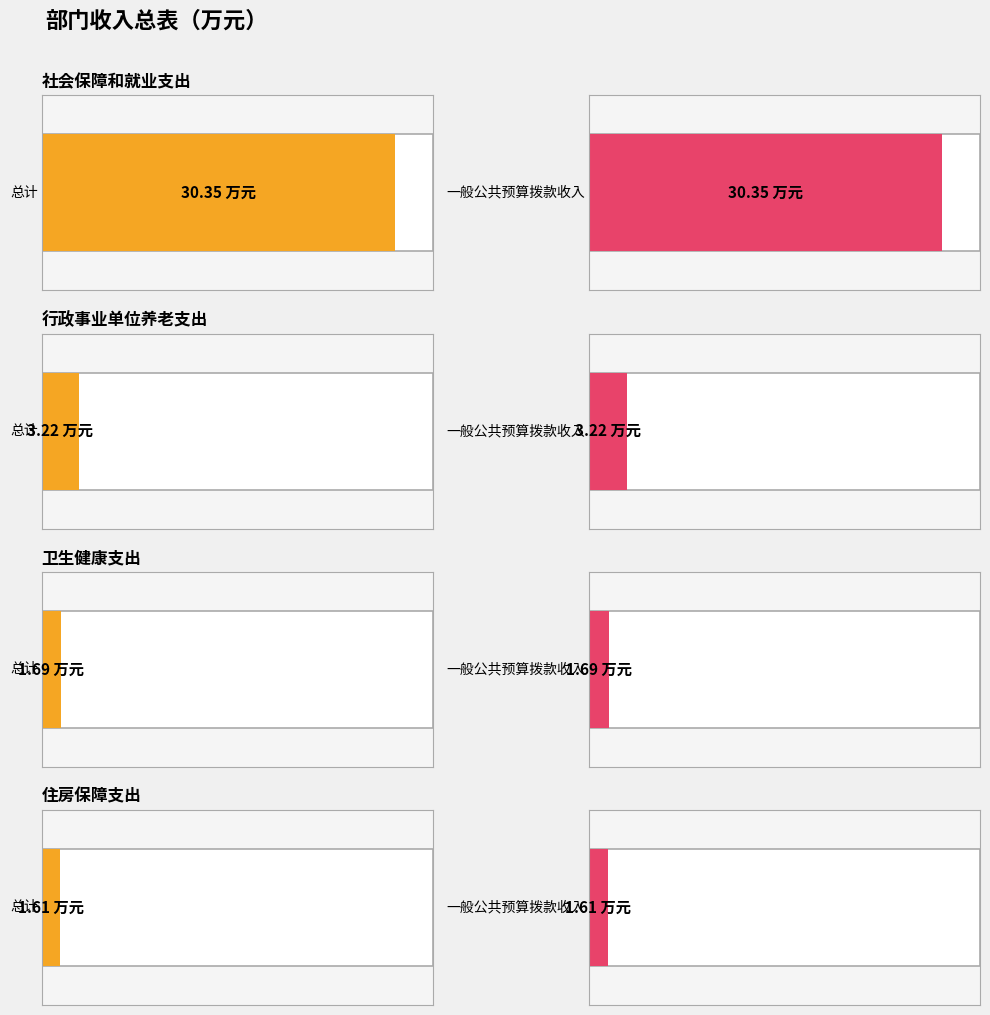

Which series has the largest range (max minus min)?

总计